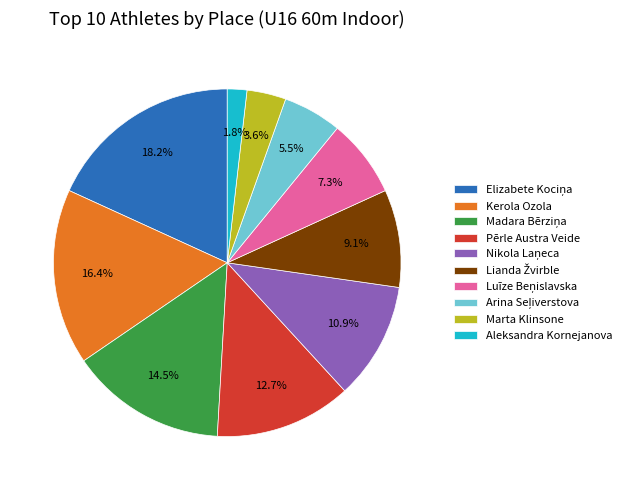

Between Pērle Austra Veide and Aleksandra Kornejanova, which is larger?

Pērle Austra Veide